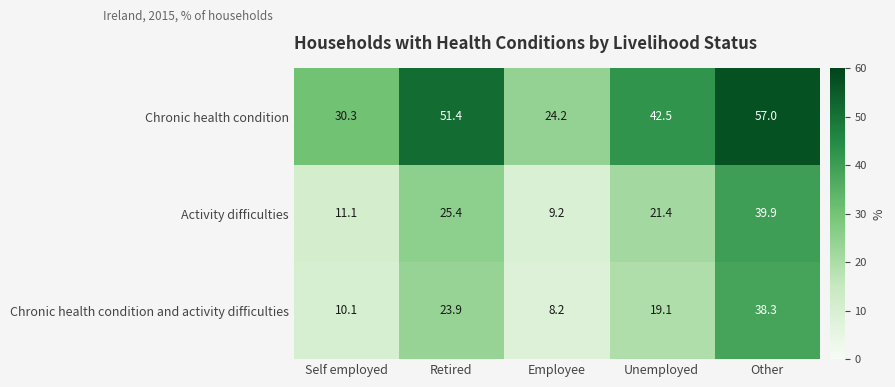

What is the approximate value of Activity difficulties at Self employed?

11.1